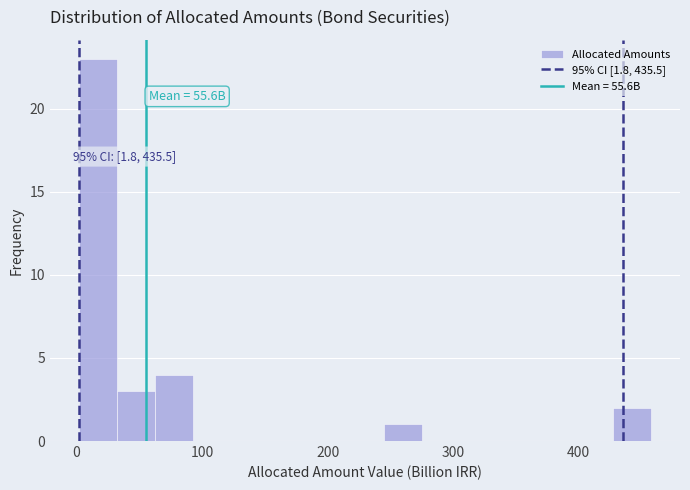

Around what value on the x-axis is the tallest bar? Give the approximate position of its centre, as read against the axis.

20